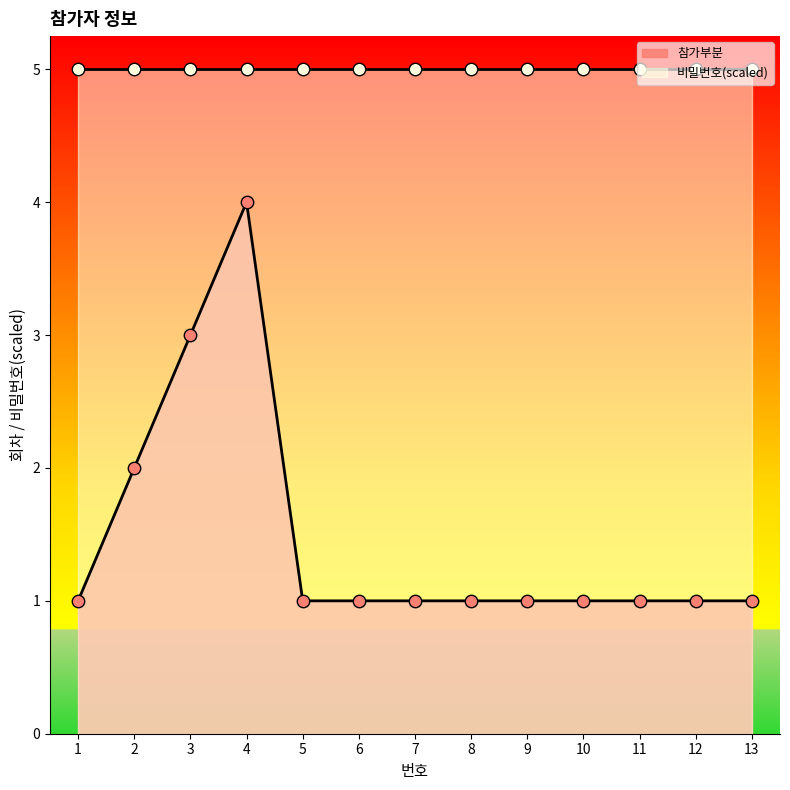

Approximately how many times larger is the value at 4 compared to 10?

4.0